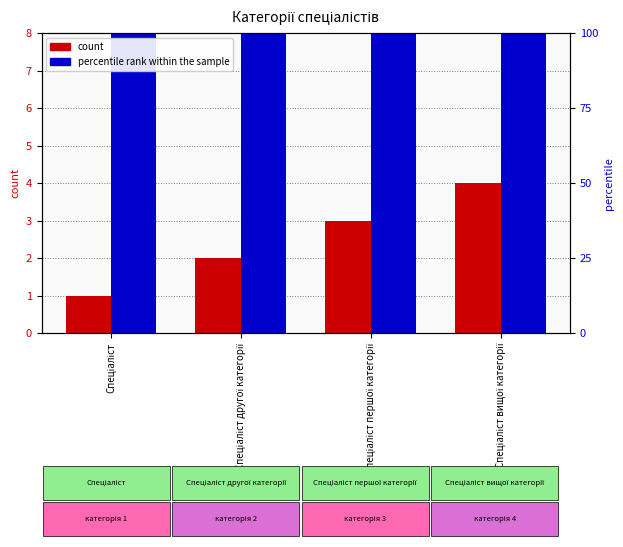

Does the chart contain any negative values?

No